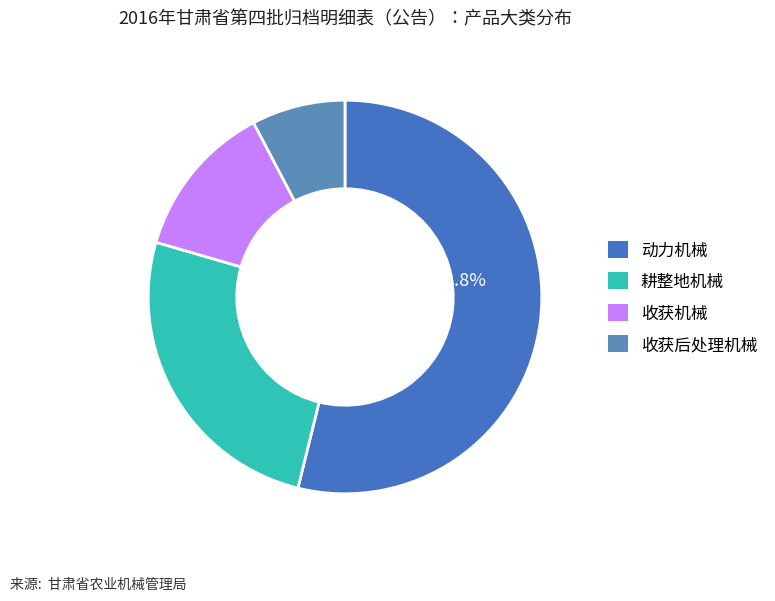

What is the largest slice in the pie chart?

动力机械